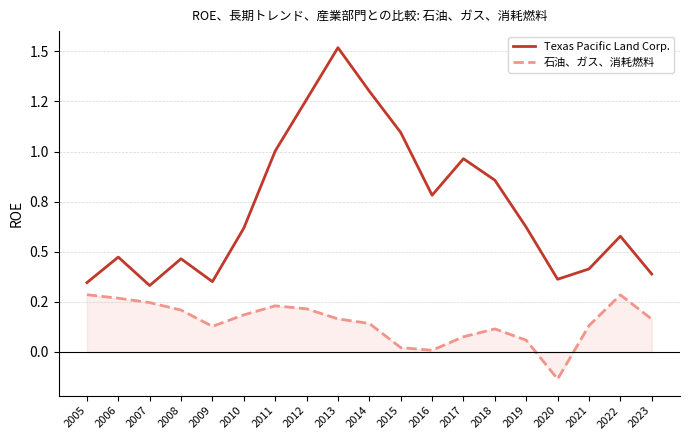

Where is the first local maximum for Texas Pacific Land Corp.?

2006